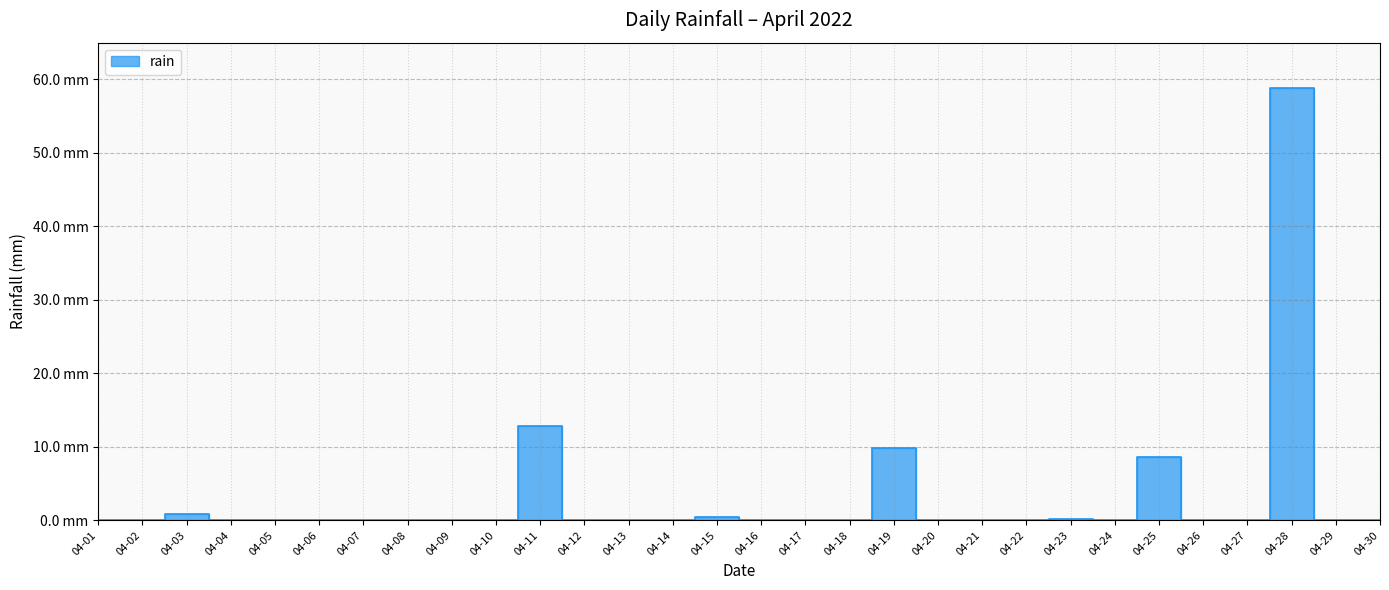

True or false: the data shows 8.6 at 04-25.

True